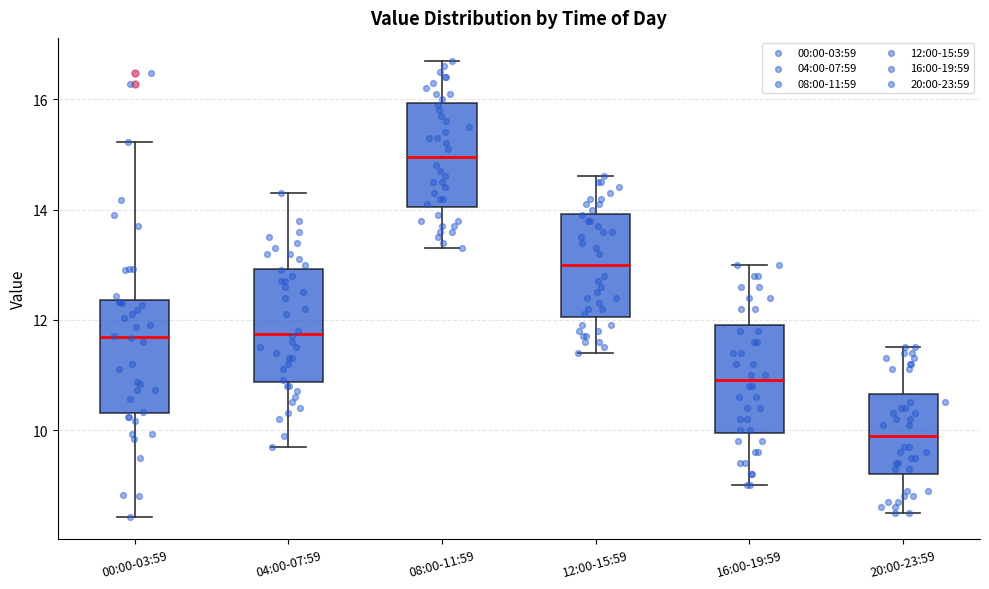

Reading left to right, transcribe this box plot: for each box, give where its median line is, the range the box spans, and where its two whiskers end, as read against the y-axis. The values are not printed on the chart, so give them approximately, as read against the axis.

00:00-03:59: median 11.6, box 10.4 to 12.4, whiskers 8.4 to 15.2
04:00-07:59: median 11.8, box 10.8 to 13.0, whiskers 9.8 to 14.4
08:00-11:59: median 15.0, box 14.0 to 16.0, whiskers 13.4 to 16.8
12:00-15:59: median 13.0, box 12.0 to 14.0, whiskers 11.4 to 14.6
16:00-19:59: median 11.0, box 10.0 to 12.0, whiskers 9.0 to 13.0
20:00-23:59: median 10.0, box 9.2 to 10.6, whiskers 8.6 to 11.6